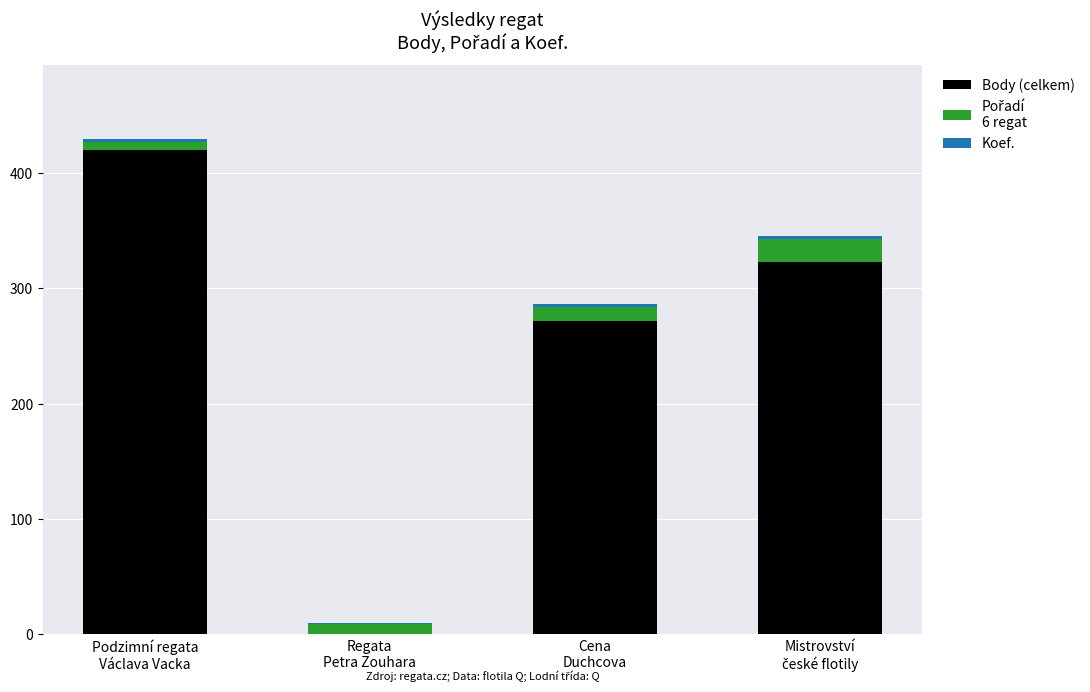

Does the chart contain stacked bars?

Yes